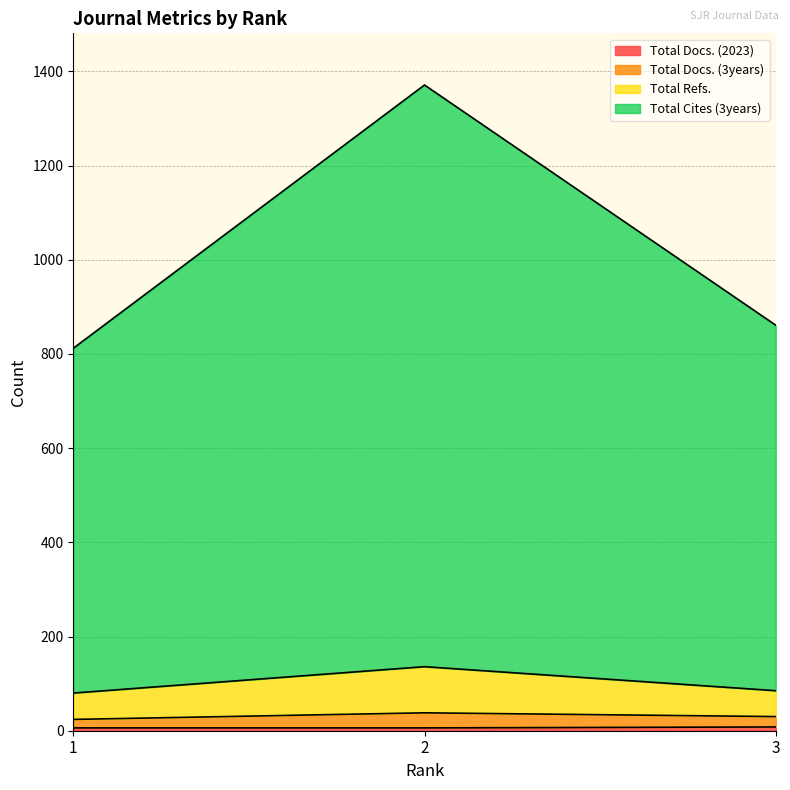

Does the chart display data point markers on the line(s)?

No